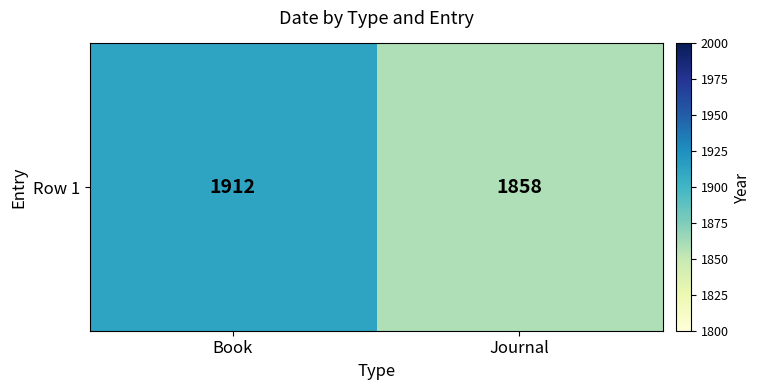

What is the difference between the maximum and minimum values?

54